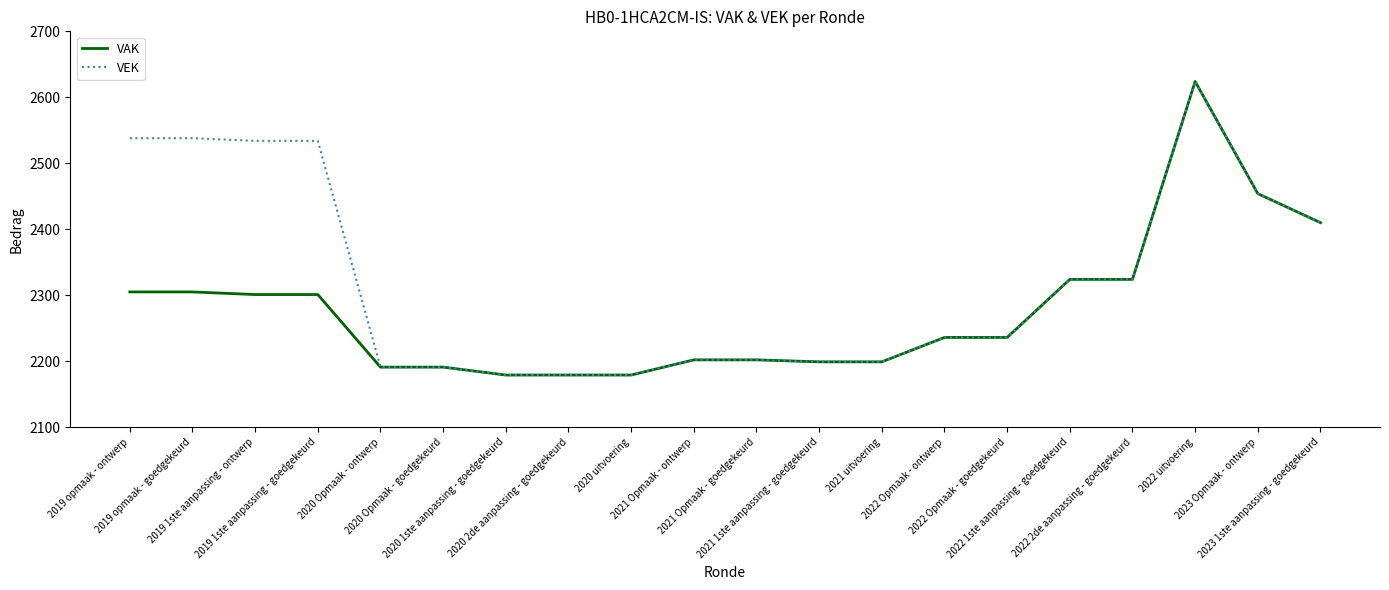

Rank the series by their average value, from lowest to highest.

VAK, VEK